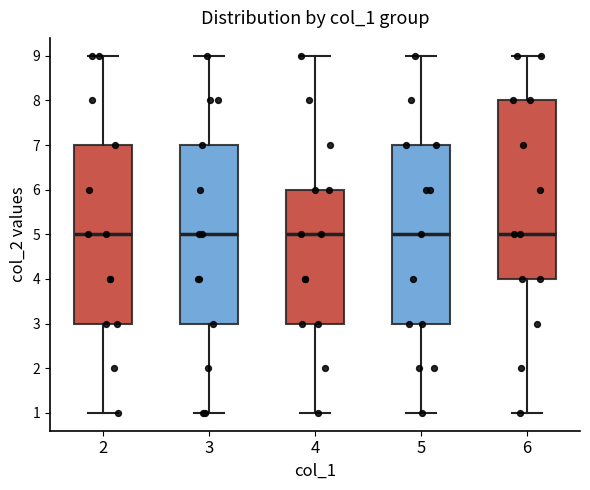

Reading left to right, read every box against the y-axis: the position of its median line, the range the box covers, and the ends of its whiskers. The values are not printed on the chart, so give them approximately, as read against the axis.

2: median 5, box 3 to 7, whiskers 1 to 9
3: median 5, box 3 to 7, whiskers 1 to 9
4: median 5, box 3 to 6, whiskers 1 to 9
5: median 5, box 3 to 7, whiskers 1 to 9
6: median 5, box 4 to 8, whiskers 1 to 9